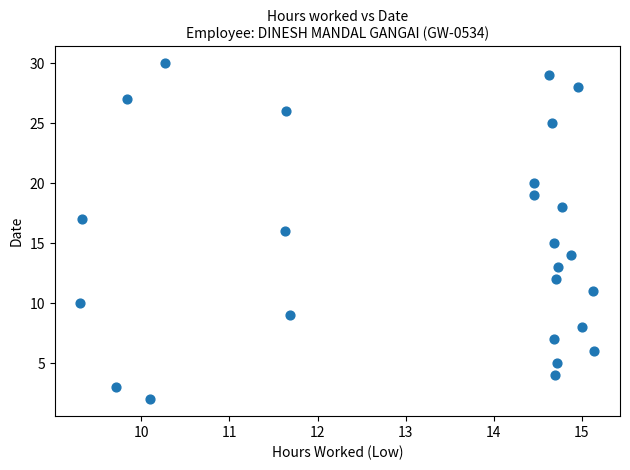

What is the range of Y values (max minus min)?

28